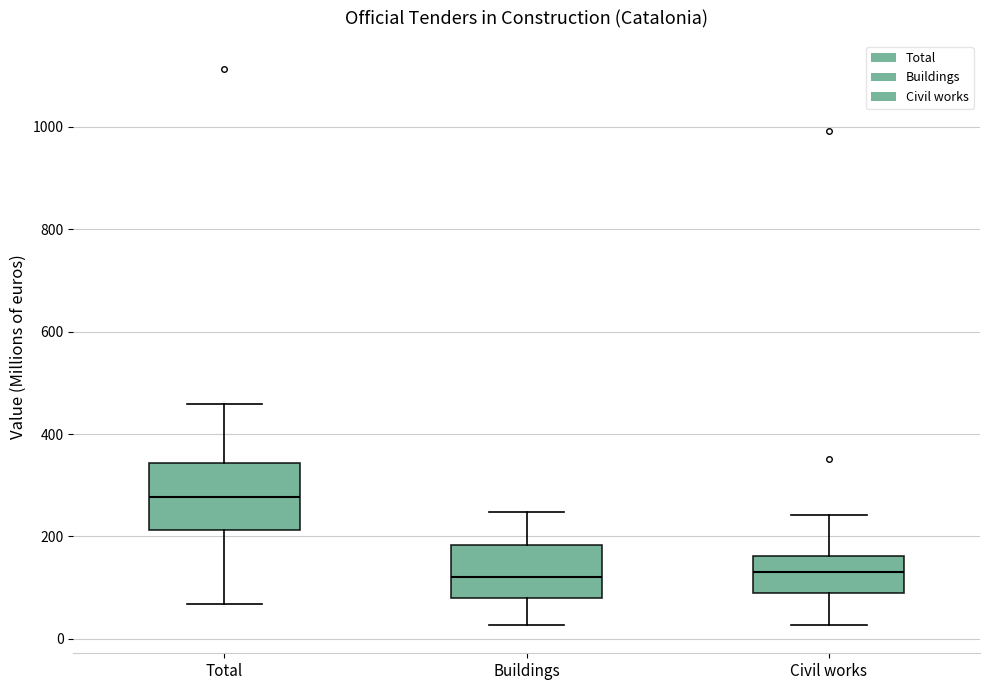

Reading left to right, transcribe this box plot: for each box, give where its median line is, the range the box spans, and where its two whiskers end, as read against the y-axis. The values are not printed on the chart, so give them approximately, as read against the axis.

Total: median 280, box 220 to 340, whiskers 60 to 460
Buildings: median 120, box 80 to 180, whiskers 20 to 240
Civil works: median 120, box 80 to 160, whiskers 20 to 240